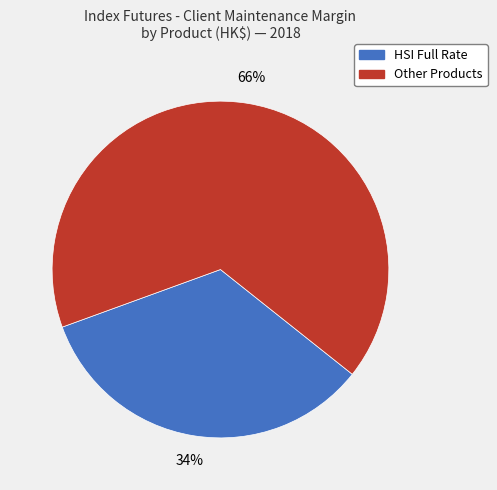

Is there any slice that represents more than half of the pie?

Yes